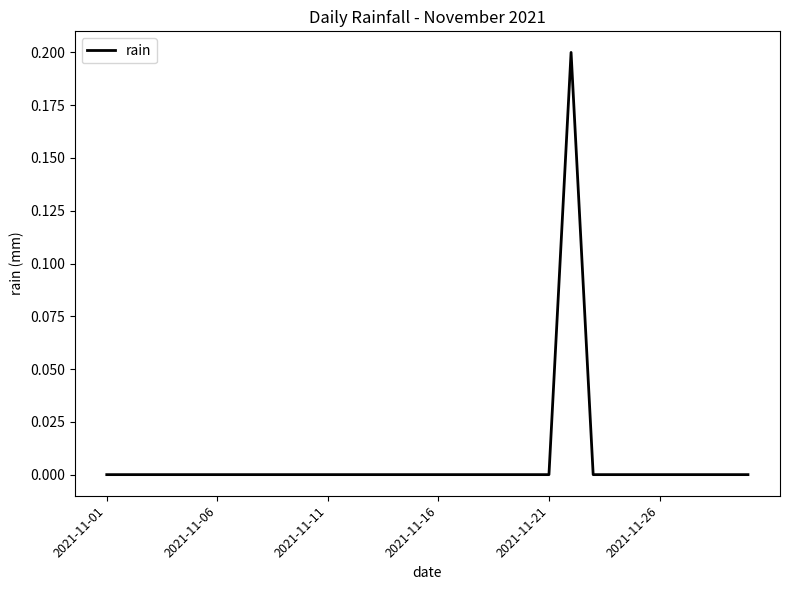

Is this an area chart (filled region under the line)?

No